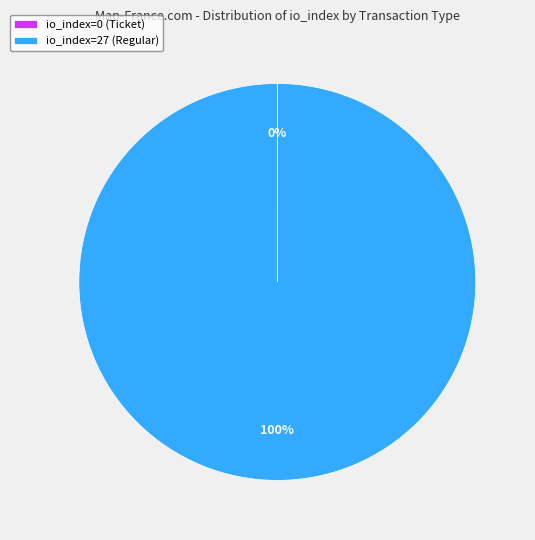

Does io_index=27 (Regular) represent more than half of the total?

Yes